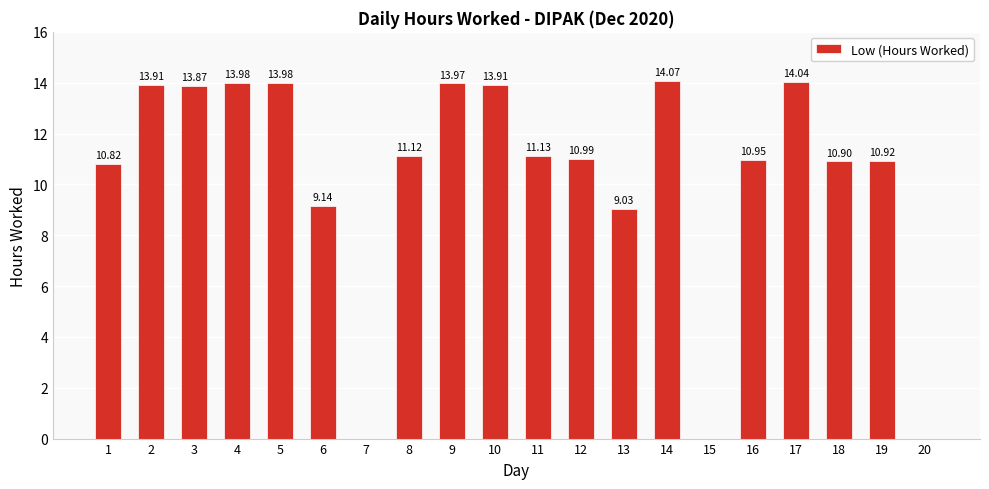

Between 10 and 1, which is larger?

10